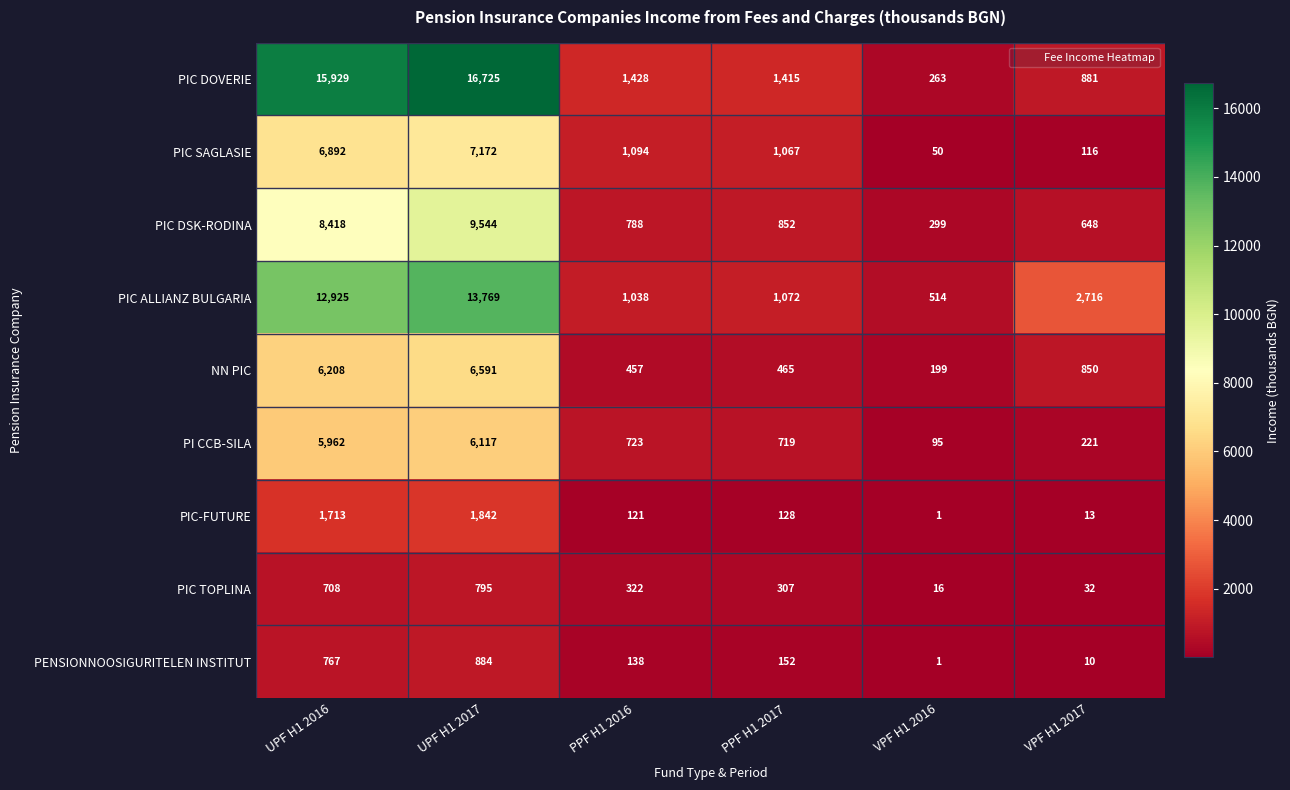

At UPF H1 2016, list the series in order from largest to smallest.

PIC DOVERIE, PIC ALLIANZ BULGARIA, PIC DSK-RODINA, PIC SAGLASIE, NN PIC, PI CCB-SILA, PIC-FUTURE, PENSIONNOOSIGURITELEN INSTITUT, PIC TOPLINA